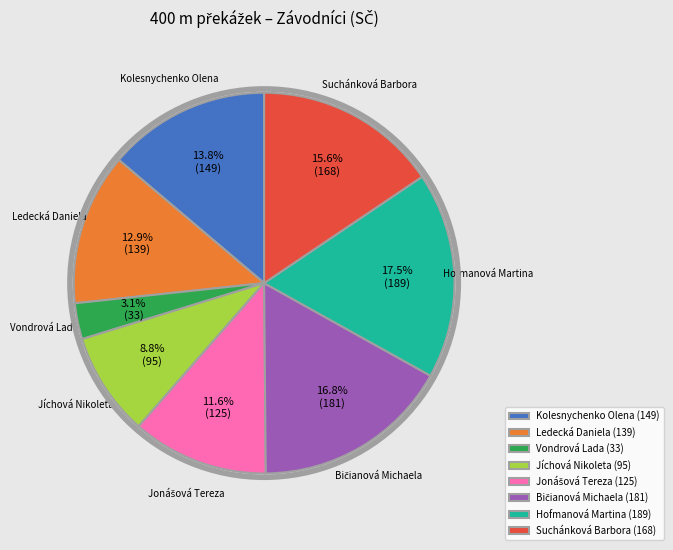

How much of the chart is everything except Ledecká Daniela (139)?

87.1%